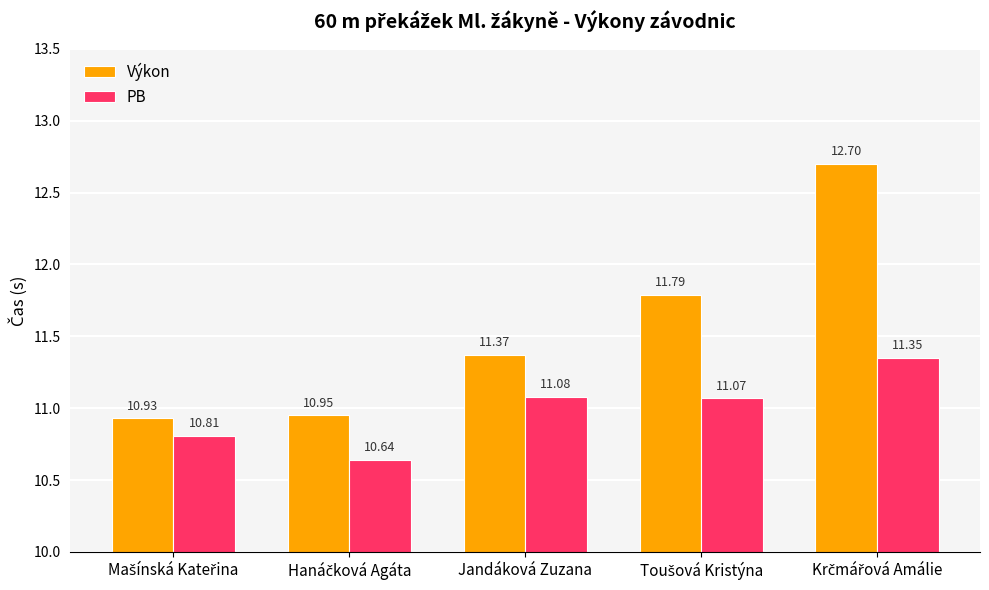

What is the difference between the maximum and minimum values in the Výkon series?

1.8